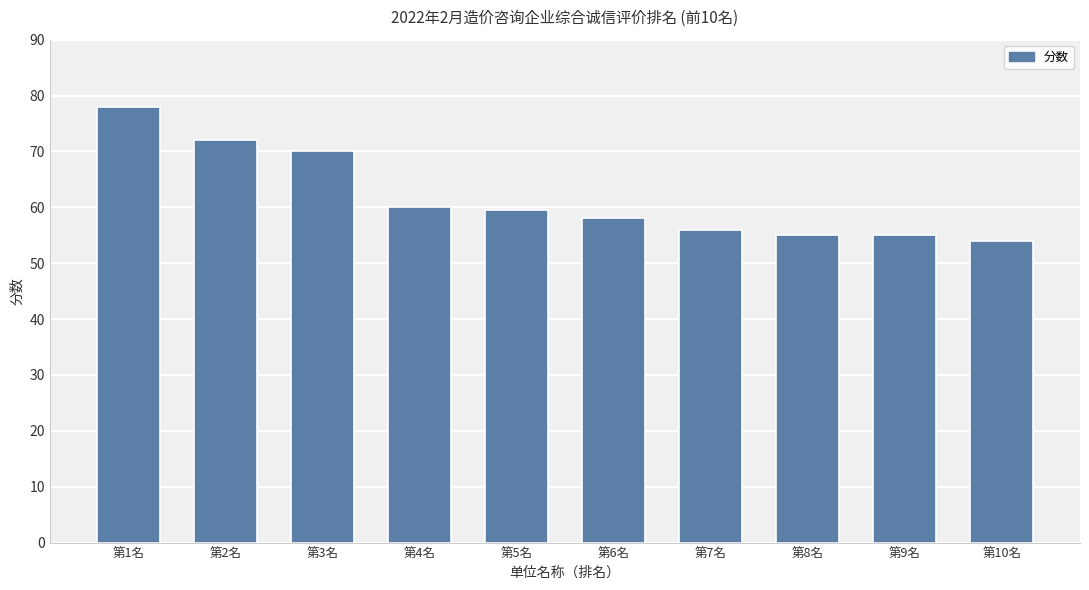

How many values exceed 59?

5